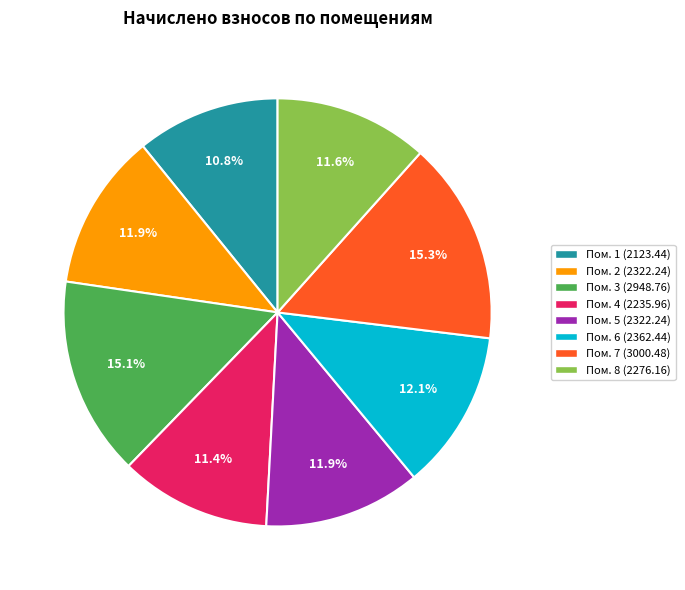

To the nearest percent, what is the average slice percentage?

12%